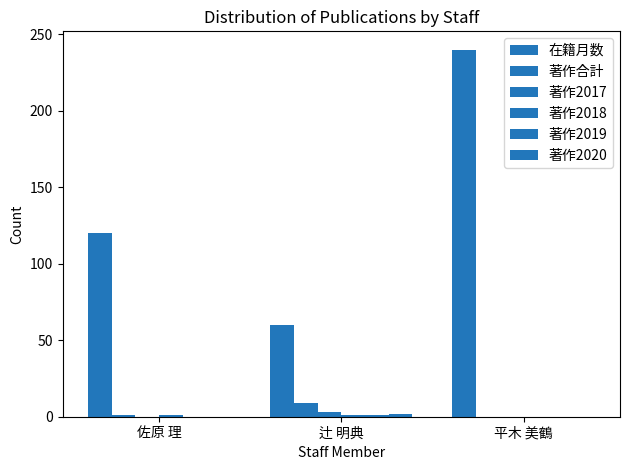

Are the bars grouped side by side (vs. stacked)?

Yes